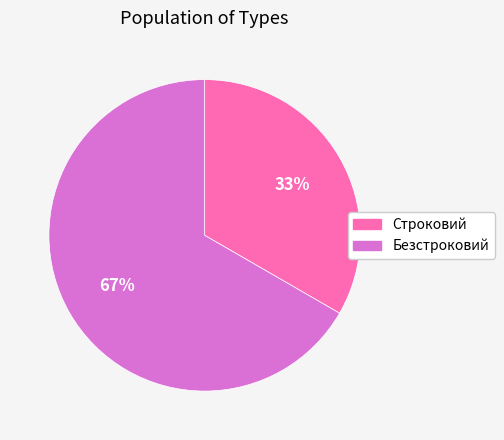

Count the number of slices in the pie.

2